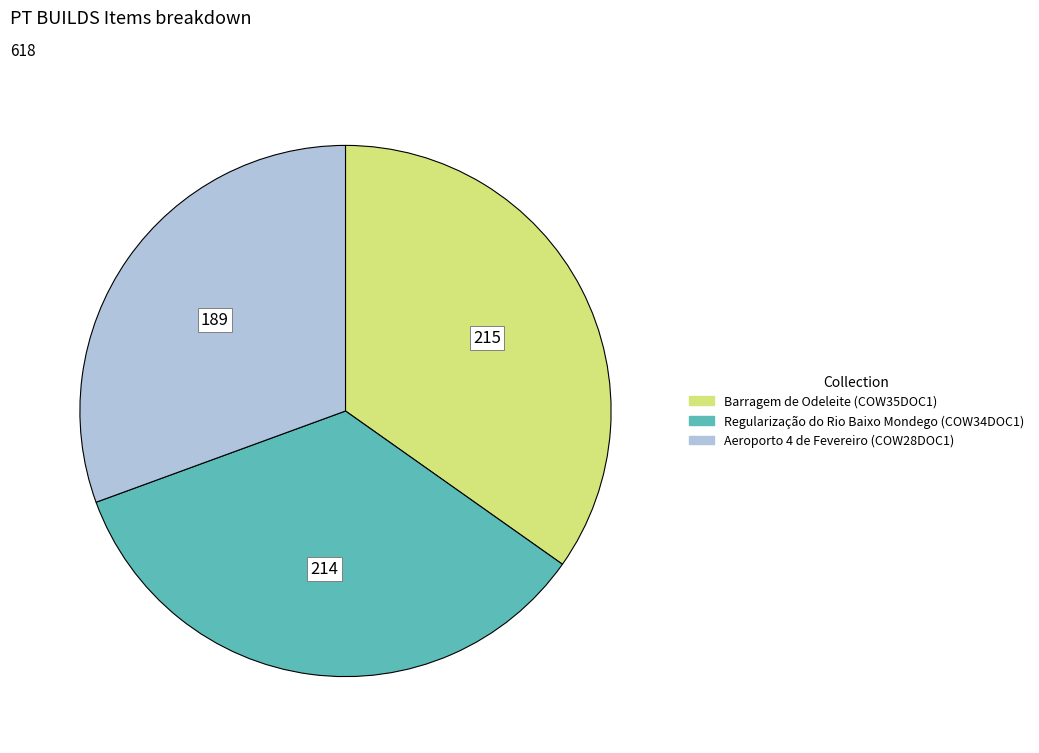

Approximately how many times larger is the value at Aeroporto 4 de Fevereiro (COW28DOC1) compared to Barragem de Odeleite (COW35DOC1)?

0.9